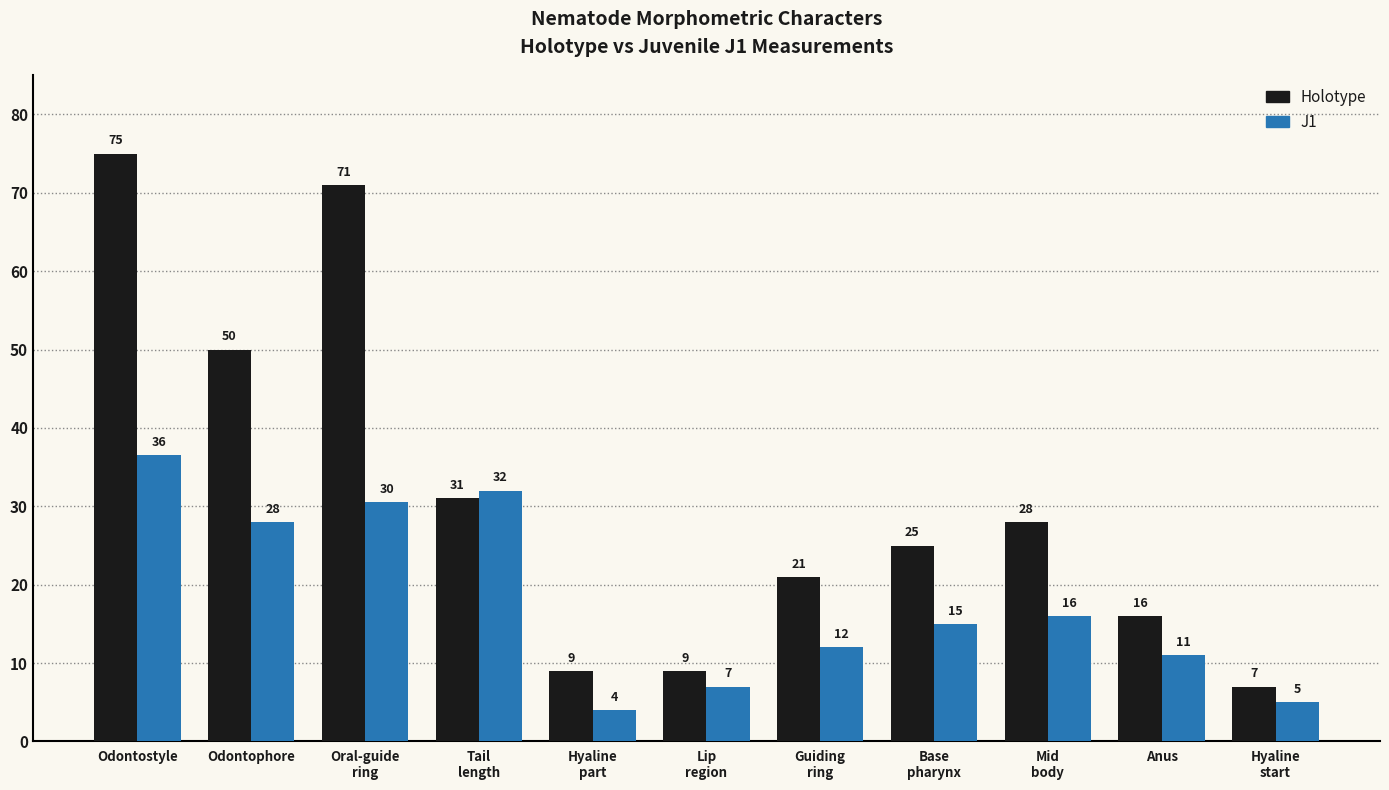

Rank the series by their average value, from lowest to highest.

J1, Holotype